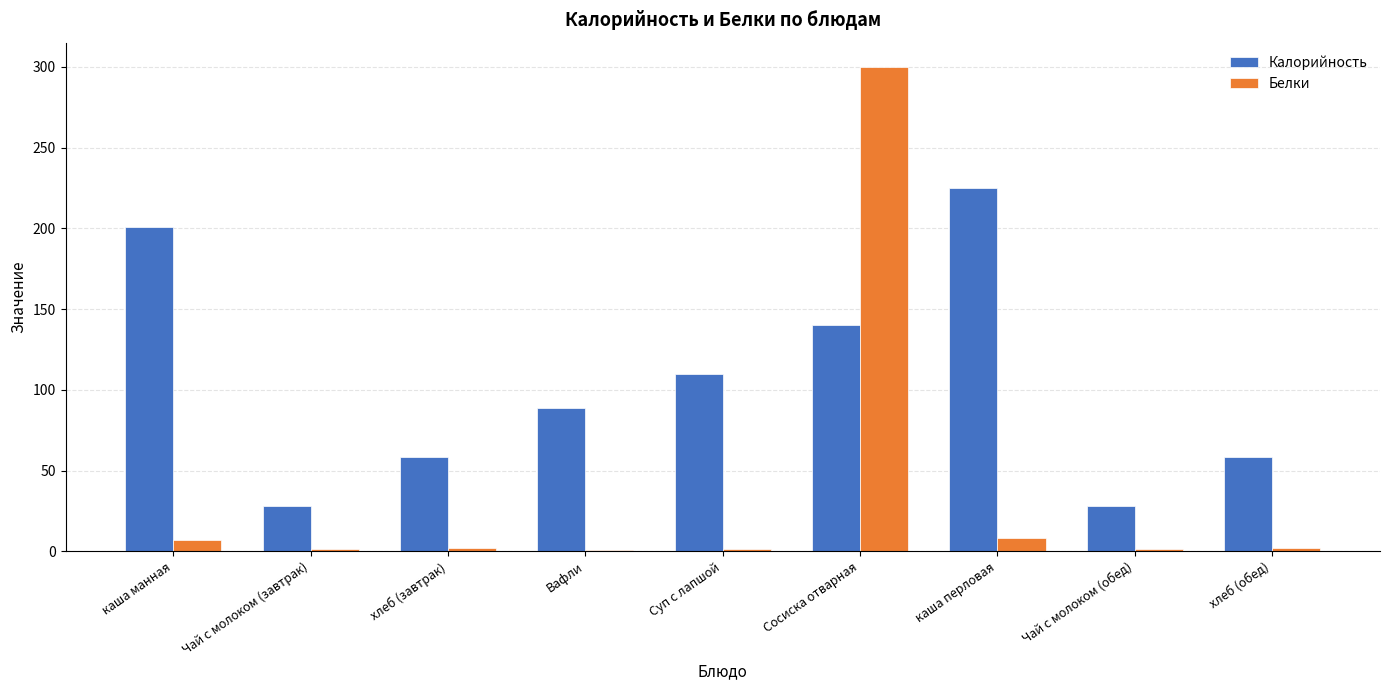

Which label corresponds to the largest value in the chart?

Сосиска отварная